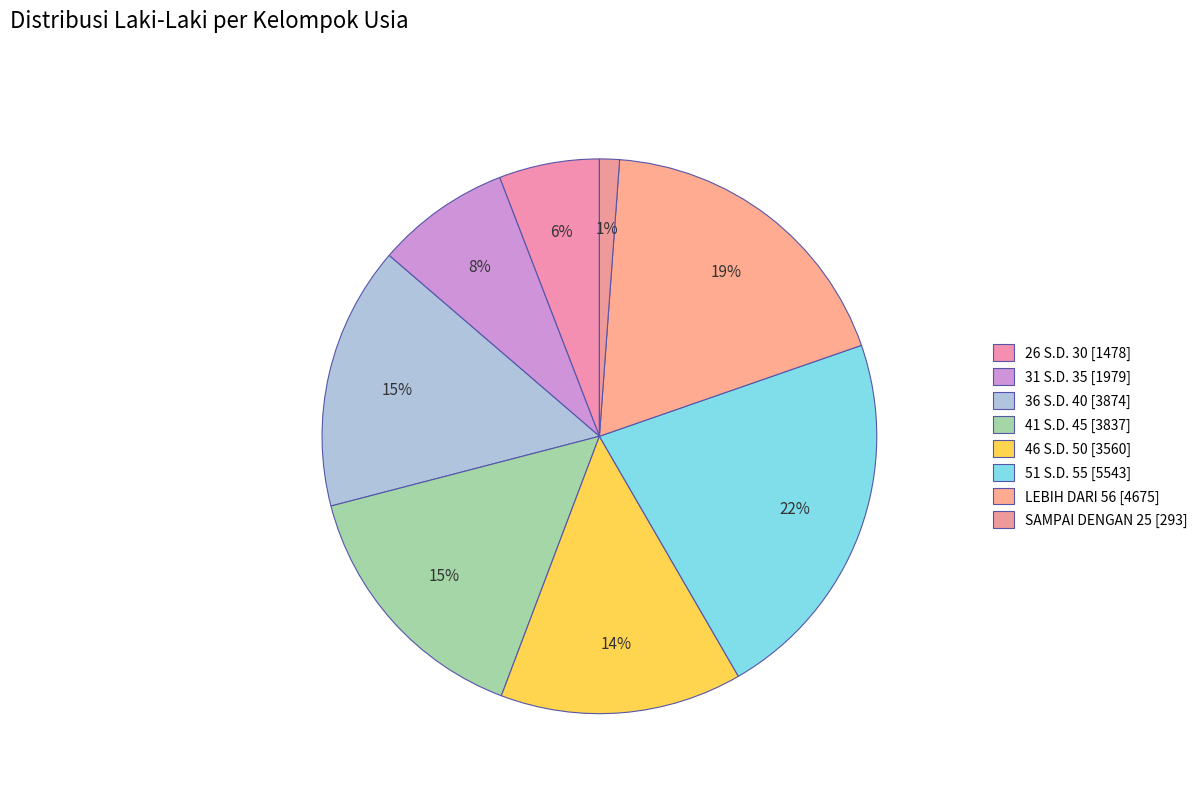

Is it true that 46 S.D. 50 is 14% of the pie?

True